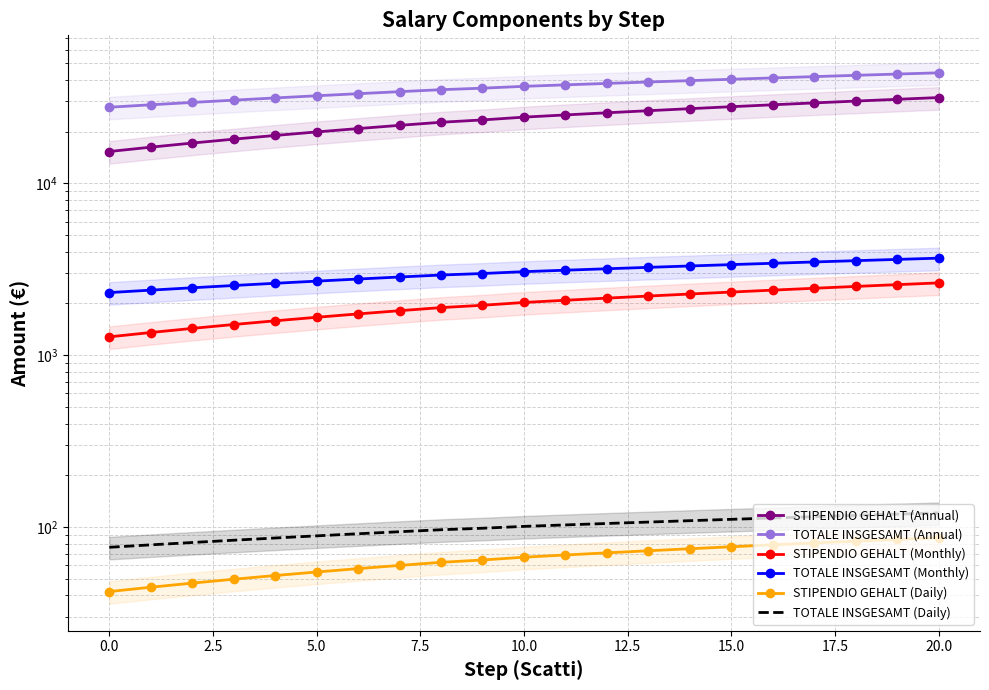

What is the difference between the STIPENDIO GEHALT (Daily) values at 14 and 5.0?

25.0